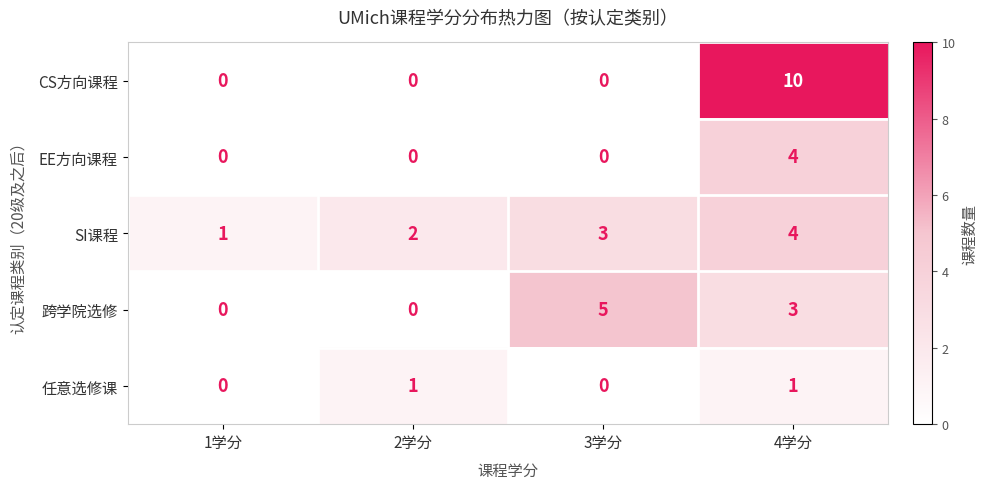

What is the highest value of the SI课程 series?

4